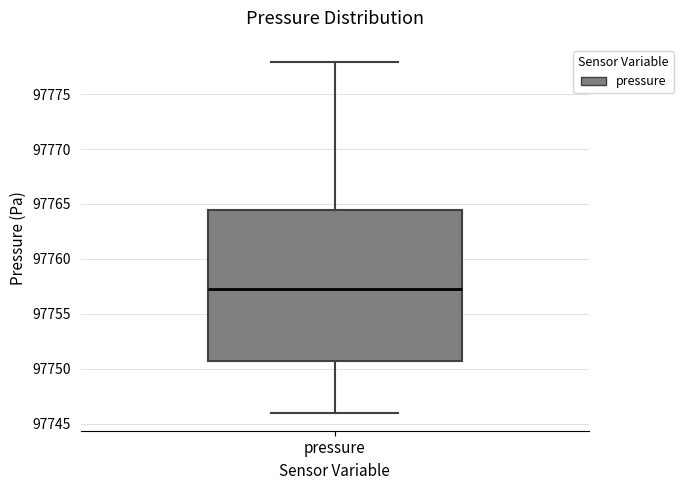

Transcribe this box plot: give where the median line is, the range the box spans, and where the two whiskers end, as read against the y-axis. The values are not printed on the chart, so give them approximately, as read against the axis.

median 97757.5, box 97750.5 to 97764.5, whiskers 97746.0 to 97778.0